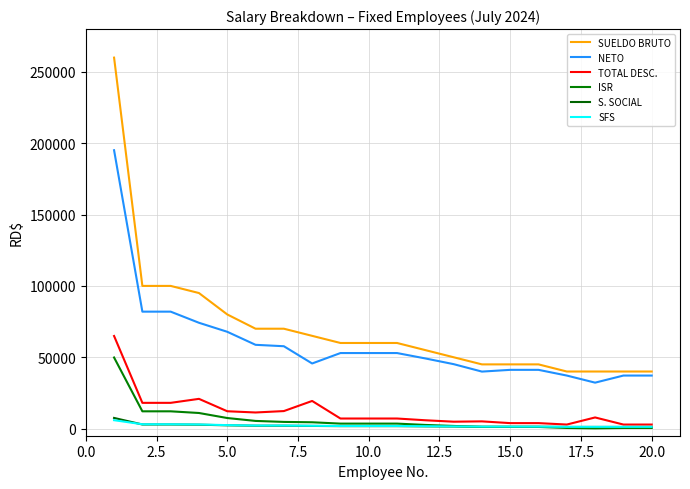

How many lines are shown in the chart?

6